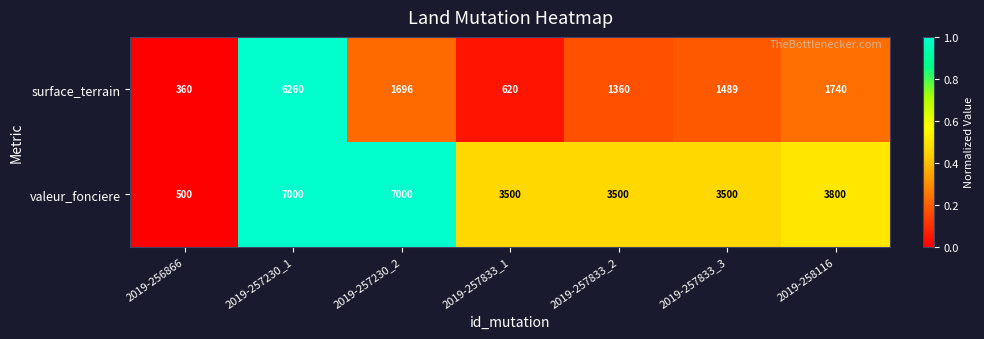

Rank the series by their maximum value, from highest to lowest.

valeur_fonciere, surface_terrain